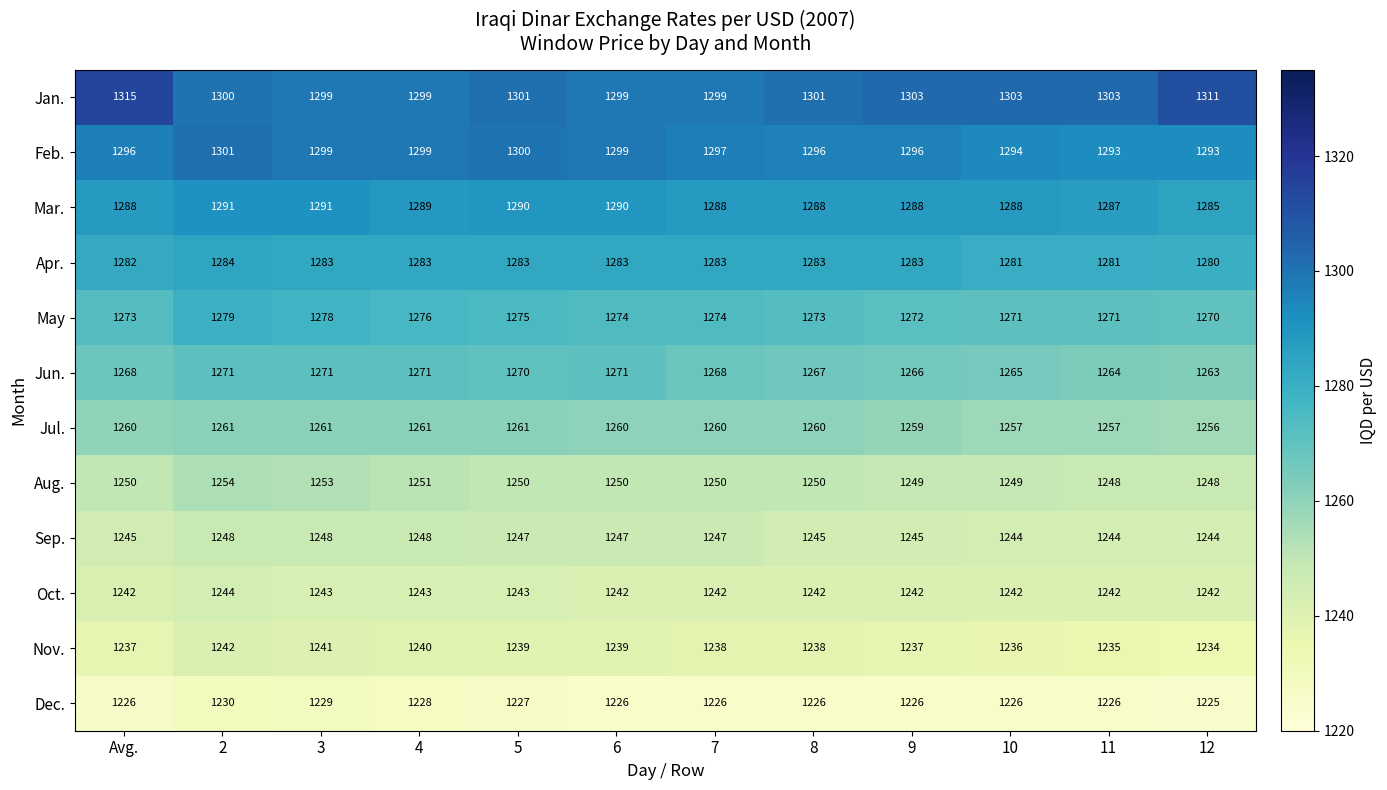

Is it true that Mar. equals 1291 at 3?

True